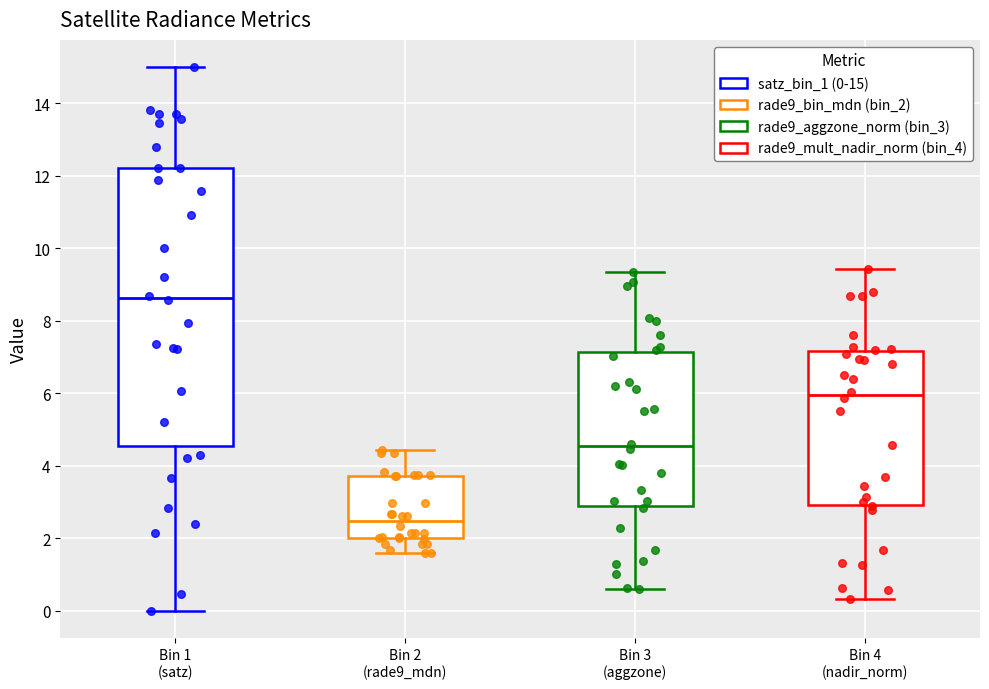

Reading left to right, transcribe this box plot: for each box, give where its median line is, the range the box spans, and where its two whiskers end, as read against the y-axis. The values are not printed on the chart, so give them approximately, as read against the axis.

Bin 1 (satz): median 8.6, box 4.6 to 12.2, whiskers 0.0 to 15.0
Bin 2 (rade9_mdn): median 2.4, box 2.0 to 3.8, whiskers 1.6 to 4.4
Bin 3 (aggzone): median 4.6, box 2.8 to 7.2, whiskers 0.6 to 9.4
Bin 4 (nadir_norm): median 6.0, box 3.0 to 7.2, whiskers 0.4 to 9.4